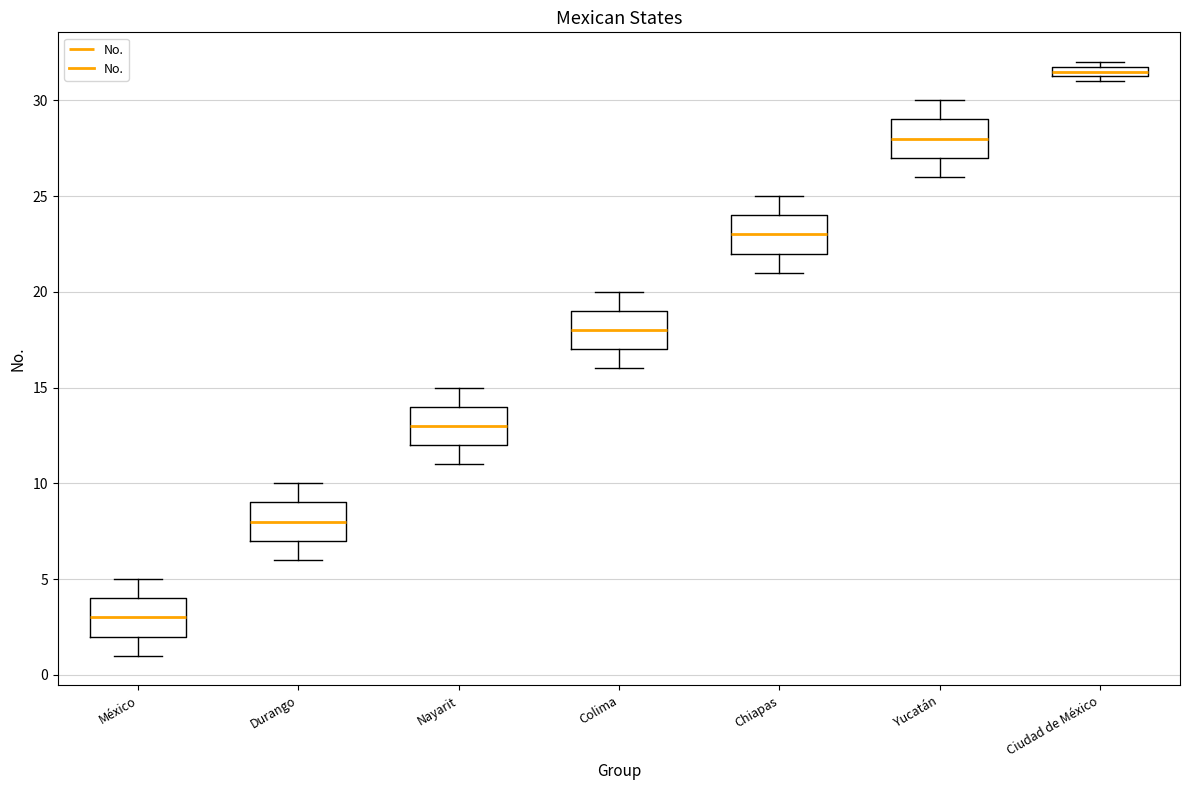

Where is the upper edge of the box for México on the y-axis? The values are not printed on the chart, so give them approximately, as read against the axis.

4.0